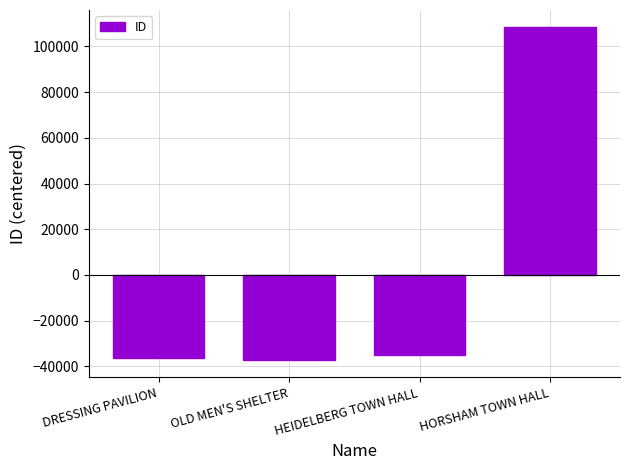

What is the value of the 2nd bar from the left?

-37334